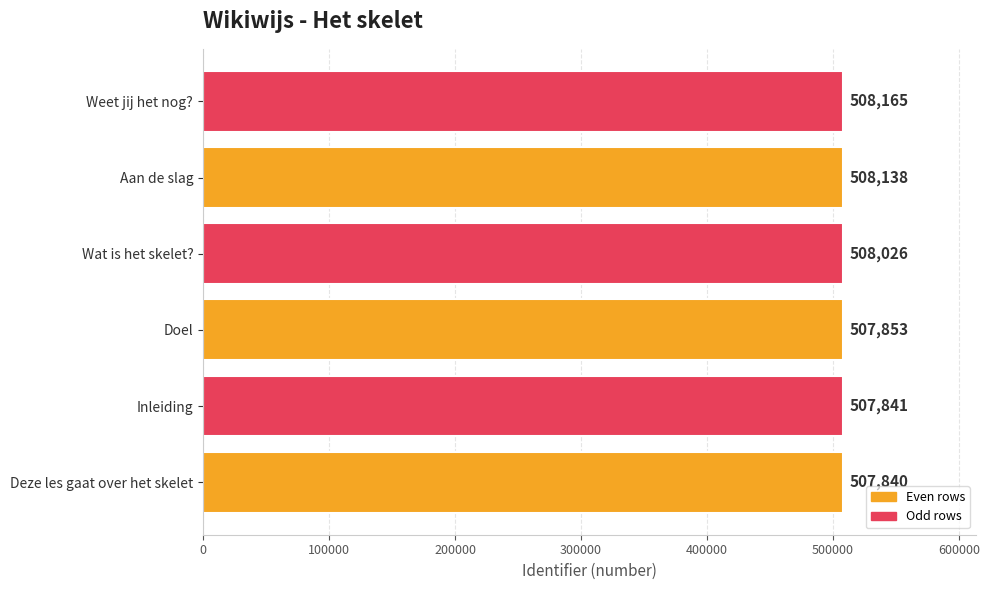

List the labels in order of value, largest first.

Weet jij het nog?, Aan de slag, Wat is het skelet?, Doel, Inleiding, Deze les gaat over het skelet